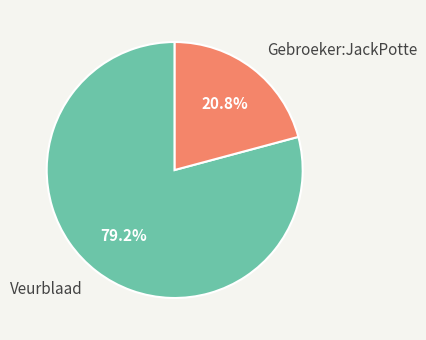

What is the majority slice?

Veurblaad